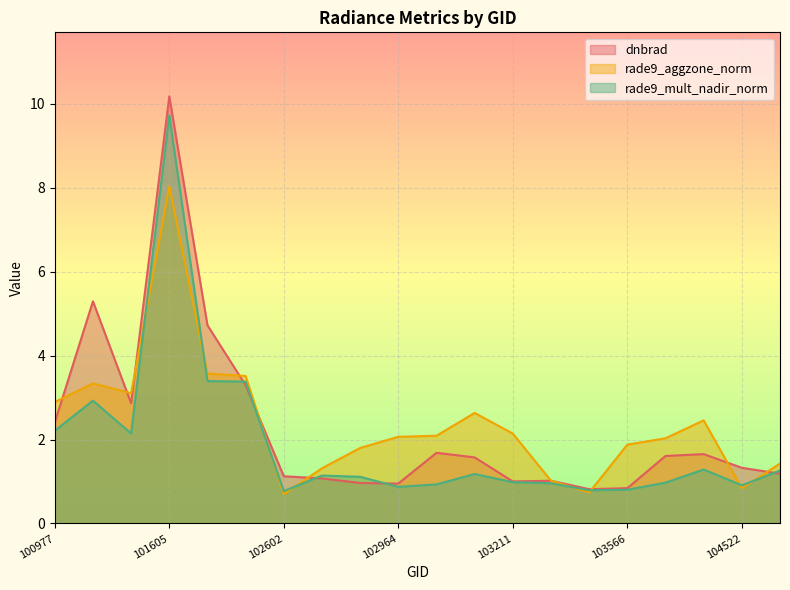

Where does the rade9_aggzone_norm series first go above 2?

100977